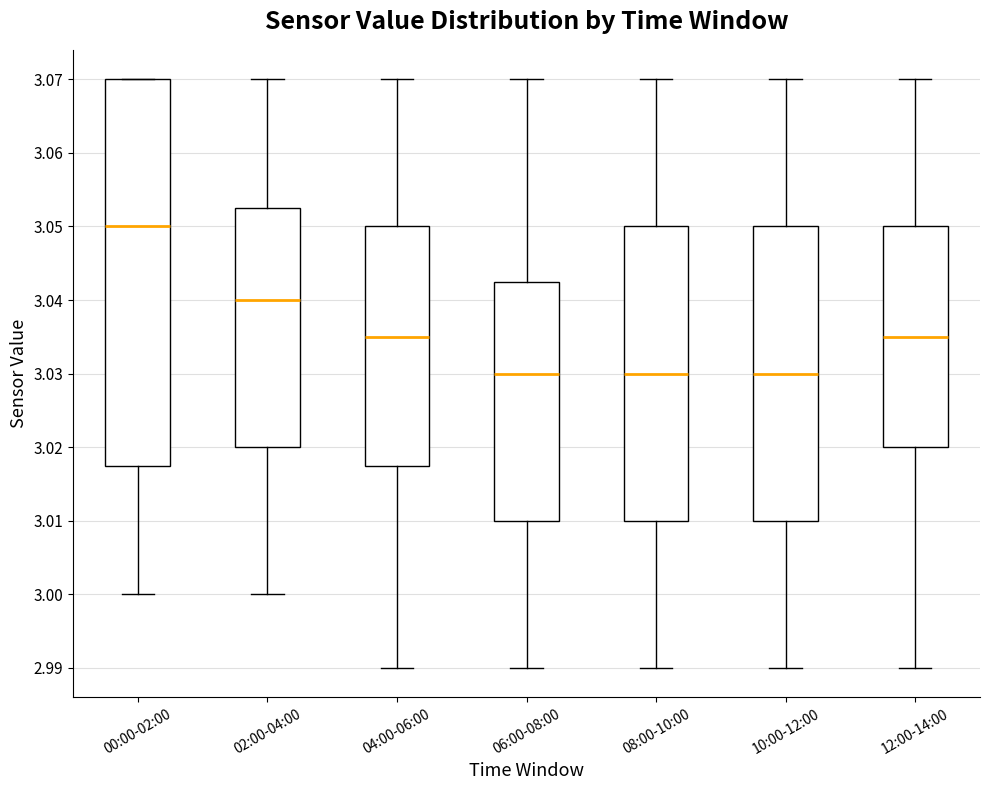

Comparing the boxes themselves (not the whiskers), which one is the tallest?

00:00-02:00